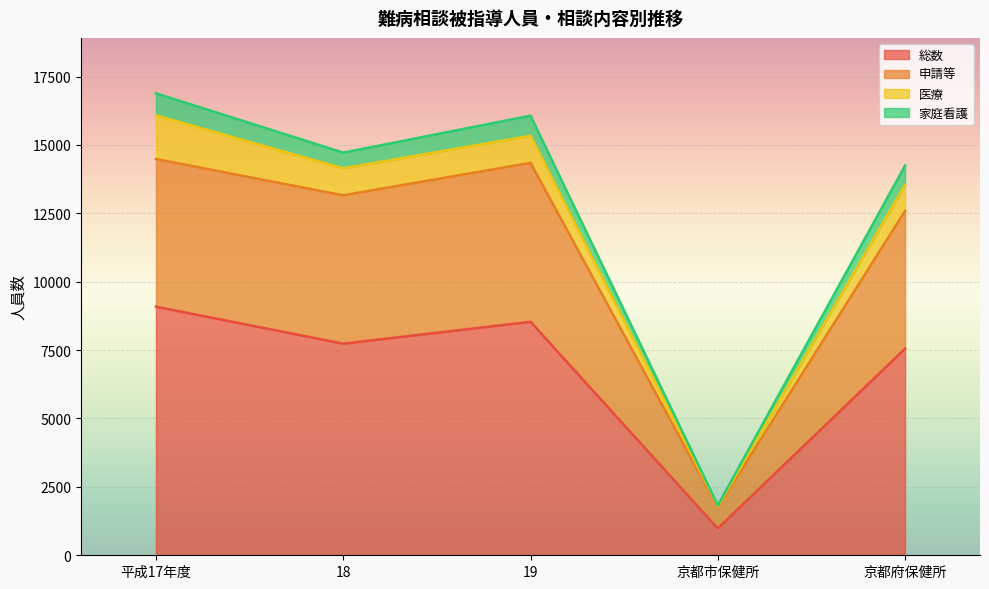

What is the highest value of the 家庭看護 series?

16886